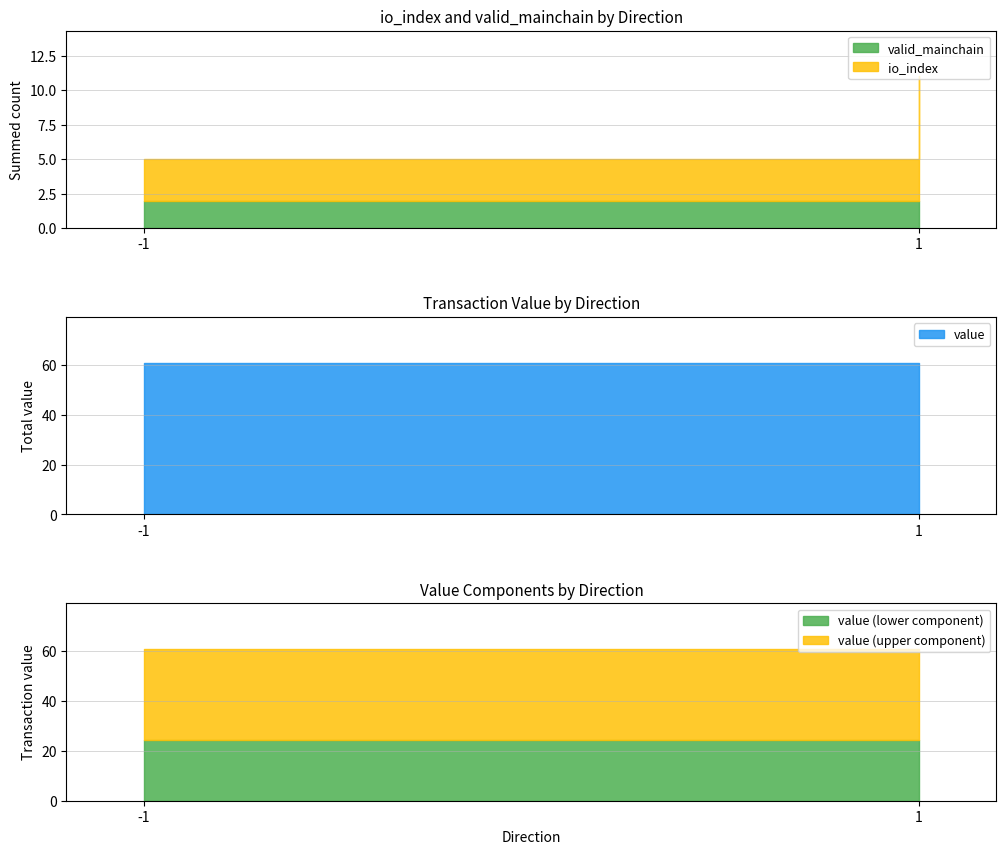

List the series in order of their peak value, lowest first.

valid_mainchain, io_index, value